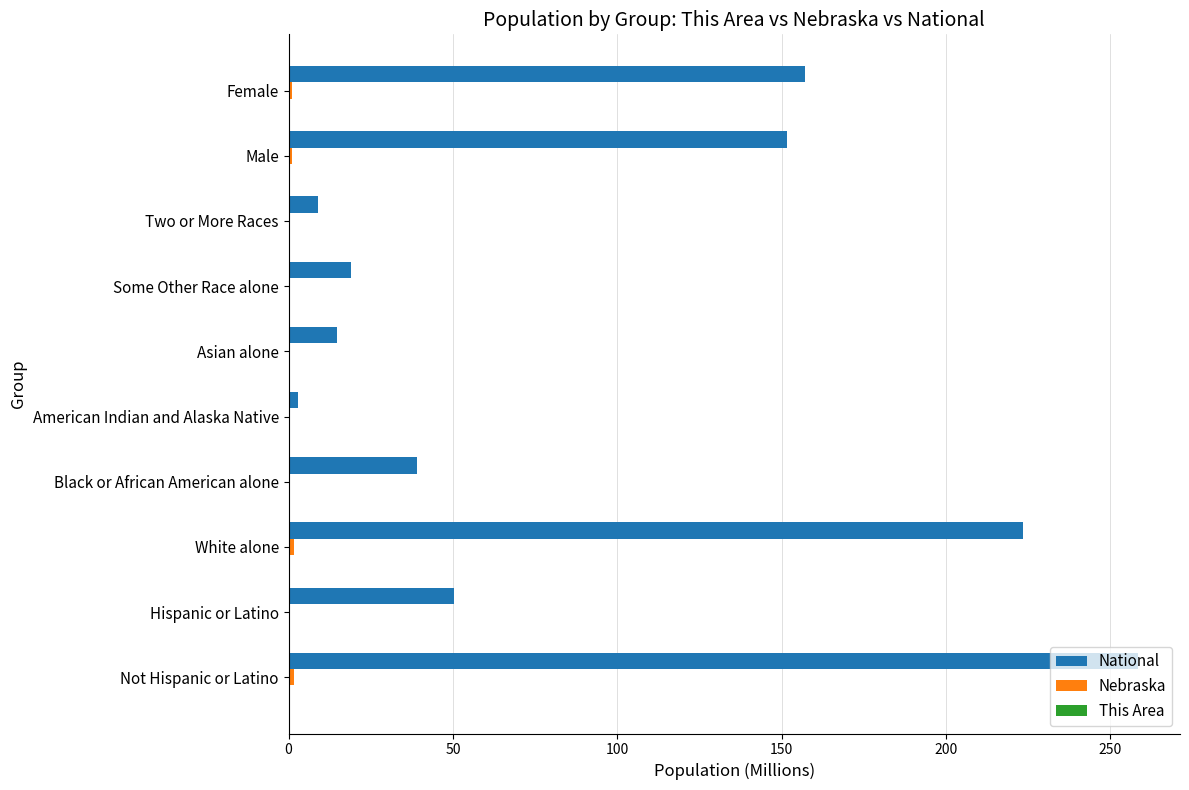

At which category is the sum across all series the highest?

Not Hispanic or Latino